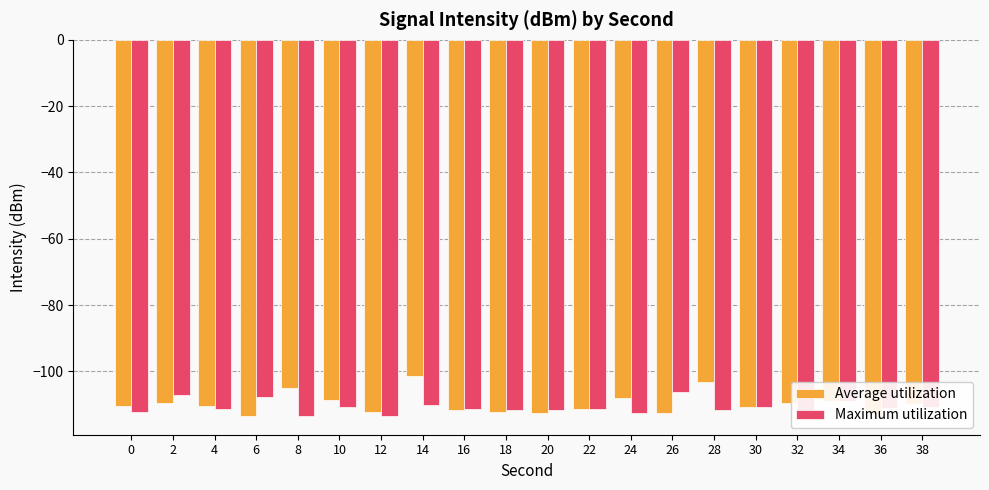

List the series in order of their peak value, highest first.

Average utilization, Maximum utilization